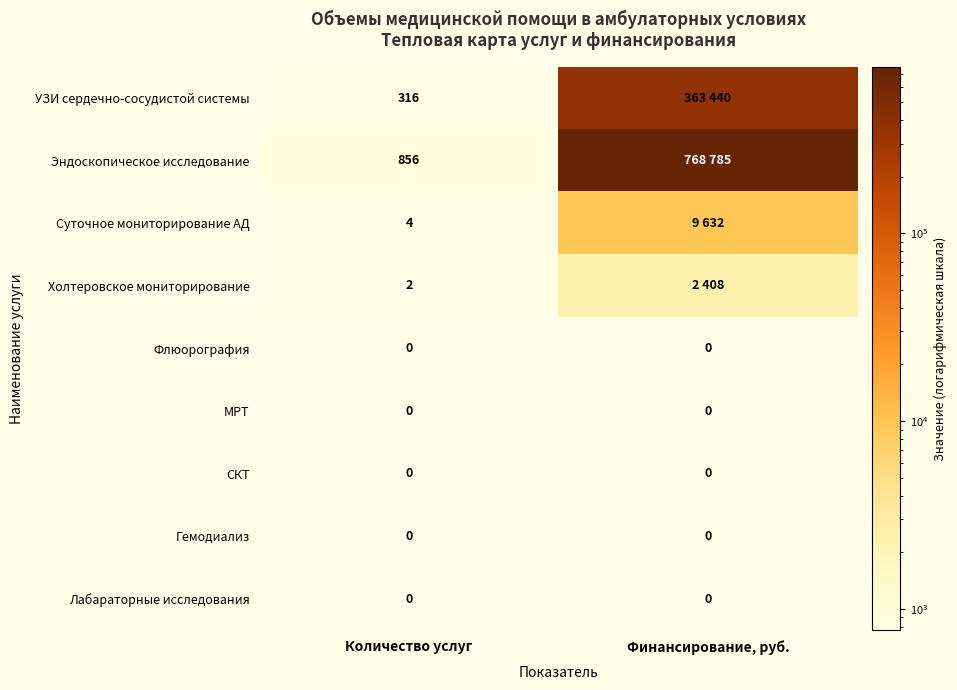

The value of Лабараторные исследования at Количество услуг is 0. True or false?

True